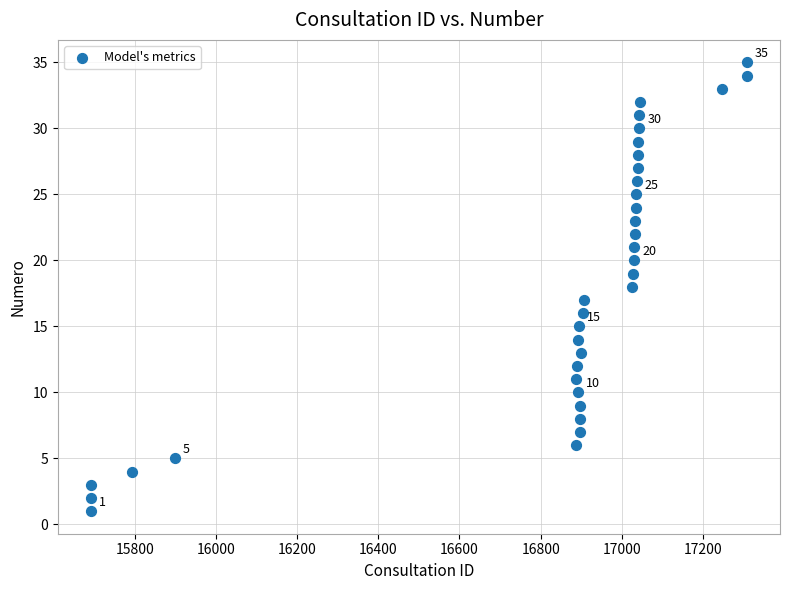

What is the range of Y values (max minus min)?

34